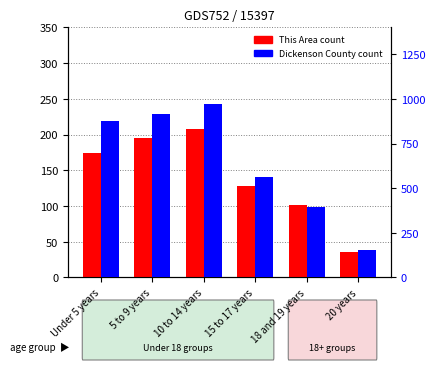

Which series has the largest total across all categories?

Dickenson County